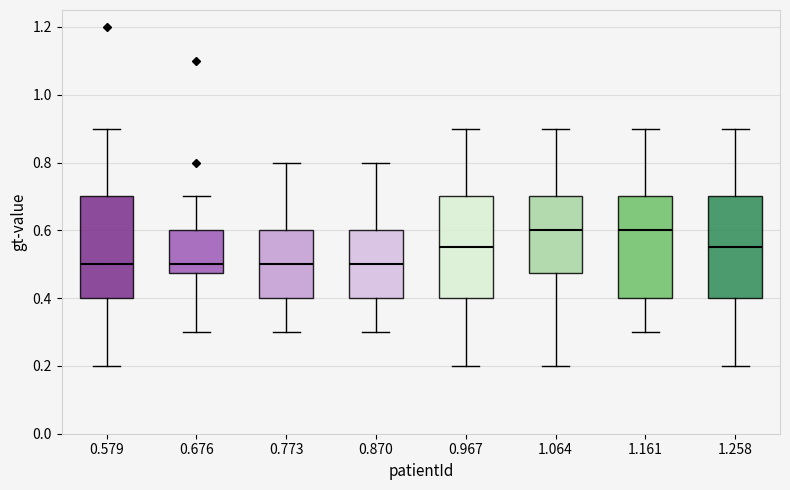

Where is the lower edge of the box at x = 0.773 on the y-axis? The values are not printed on the chart, so give them approximately, as read against the axis.

0.40